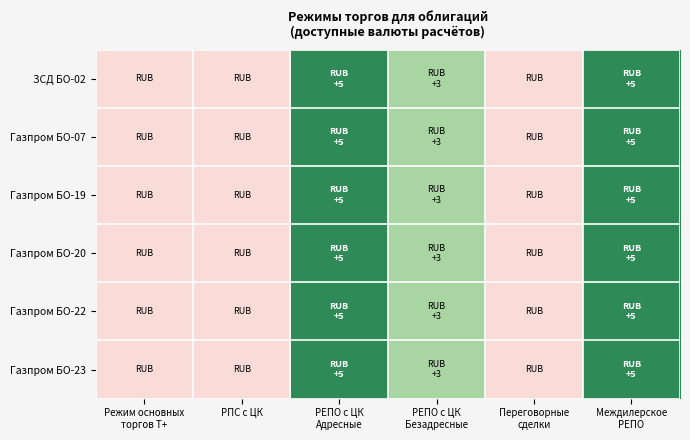

How many distinct data groups are displayed?

6